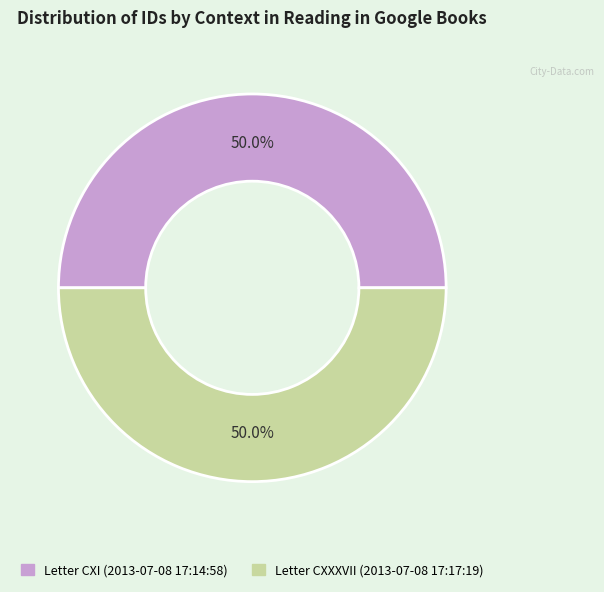

Is the sum of Letter CXXXVII (2013-07-08 17:17:19) and Letter CXI (2013-07-08 17:14:58) greater than half?

Yes